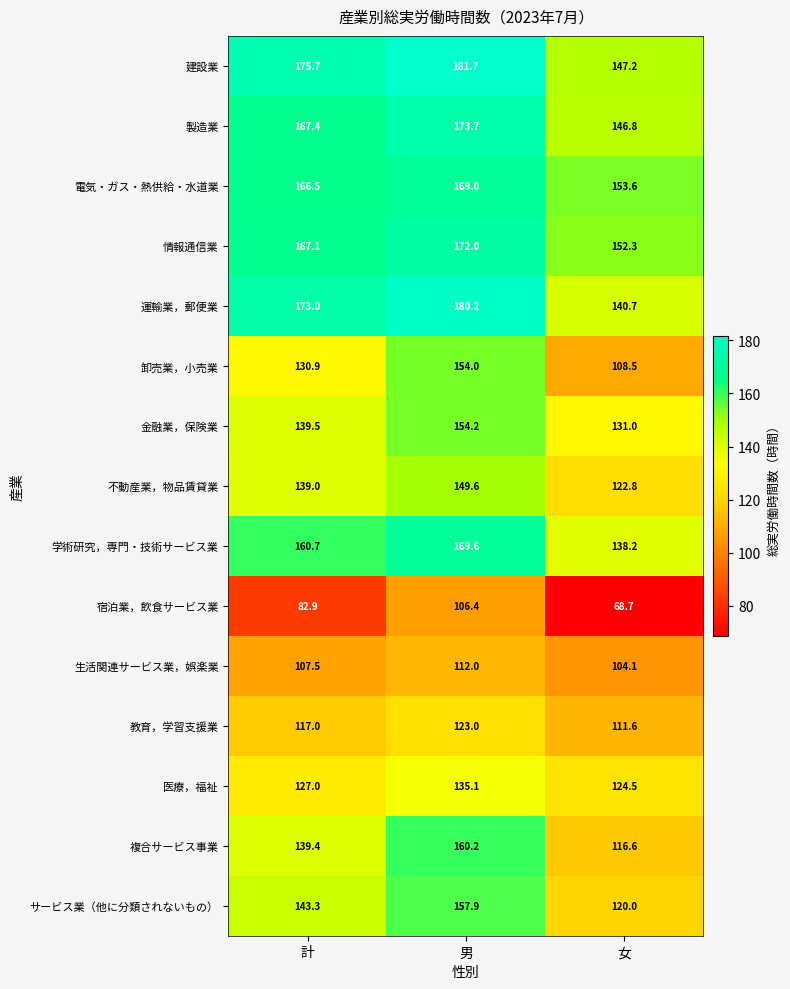

Where is 医療，福祉 nearest to the value 129?

計